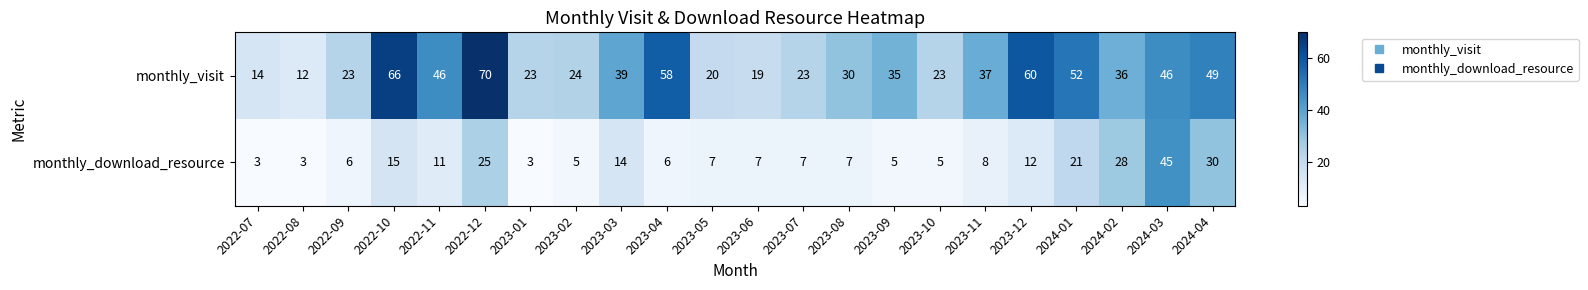

Rank the series at 2023-01 from highest to lowest value.

monthly_visit, monthly_download_resource